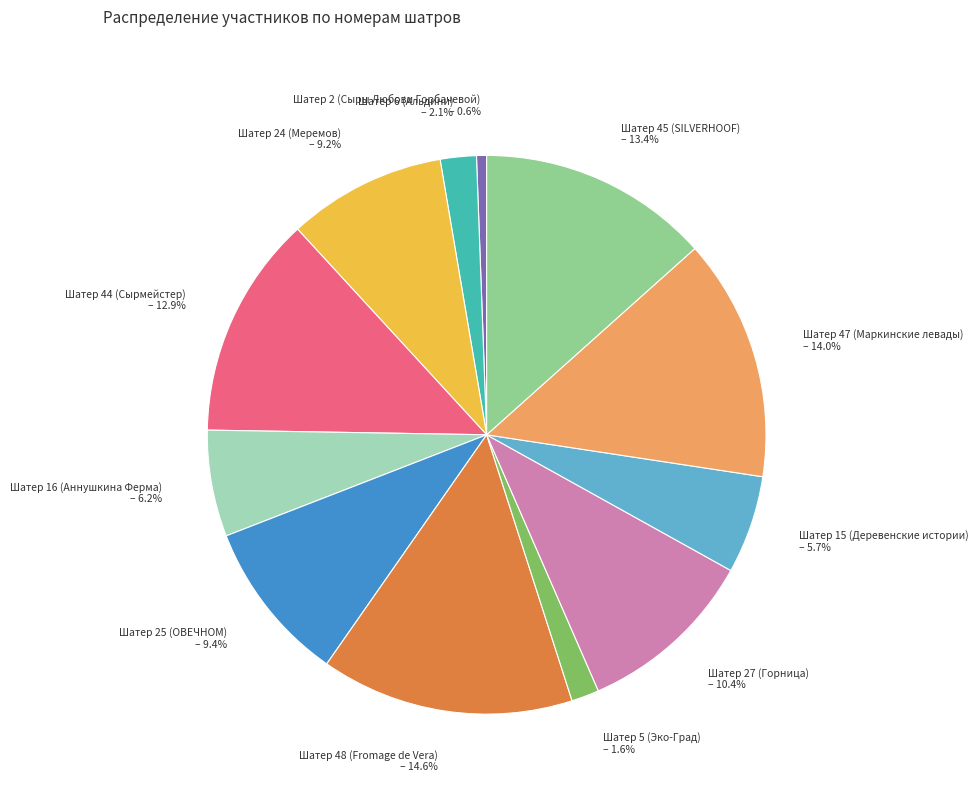

To the nearest percent, what is the difference between the largest and smallest slice percentages?

14%